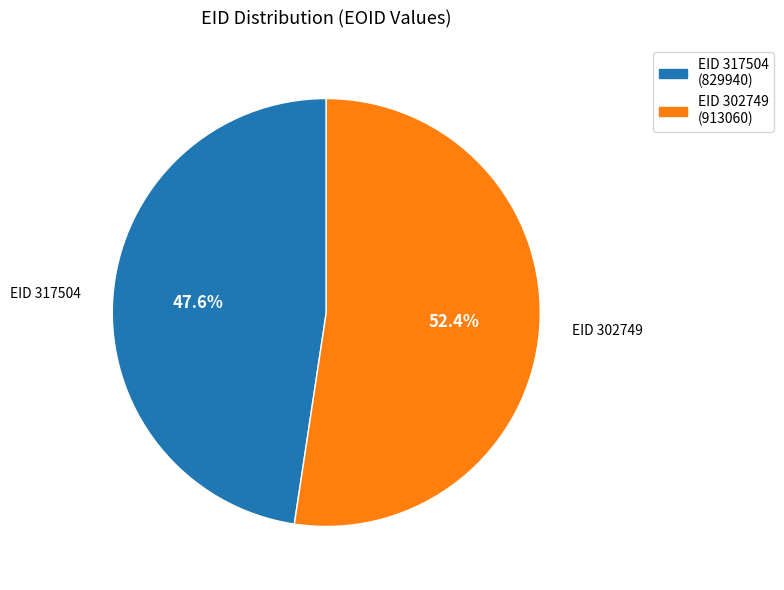

Do EID 302749 (913060) and EID 317504 (829940) together represent more than half of the pie?

Yes